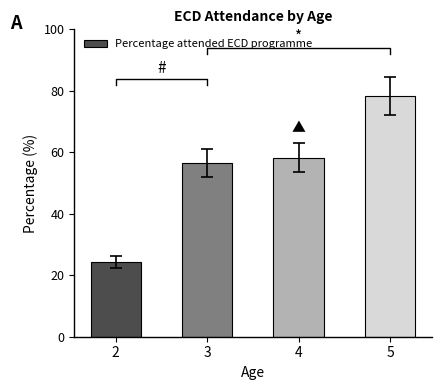

List the labels in order of value, largest first.

5, 4, 3, 2